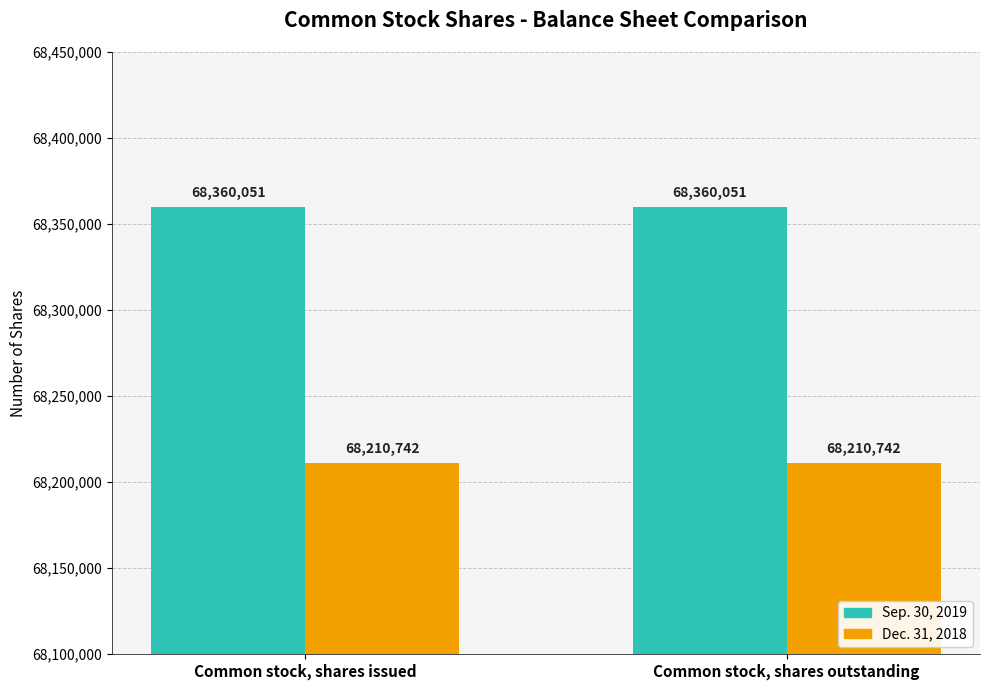

What is the difference between the highest and lowest values at Common stock, shares outstanding?

149309